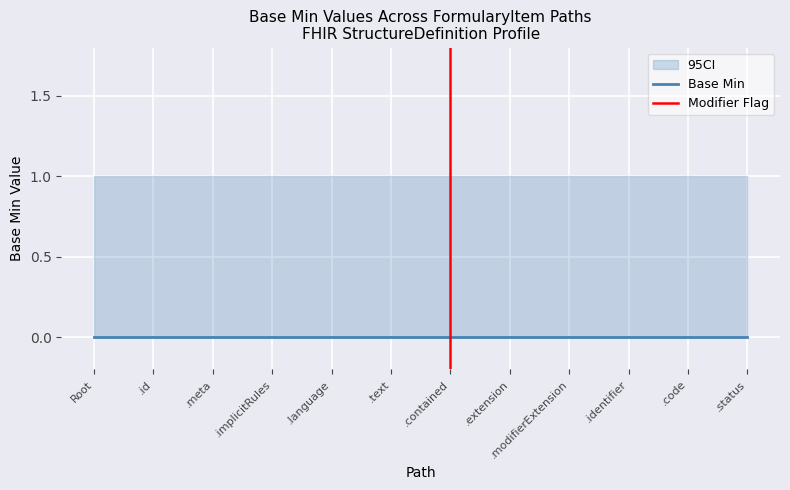

True or false: Base Min CI High has a value of 1 at FormularyItem.language.

False